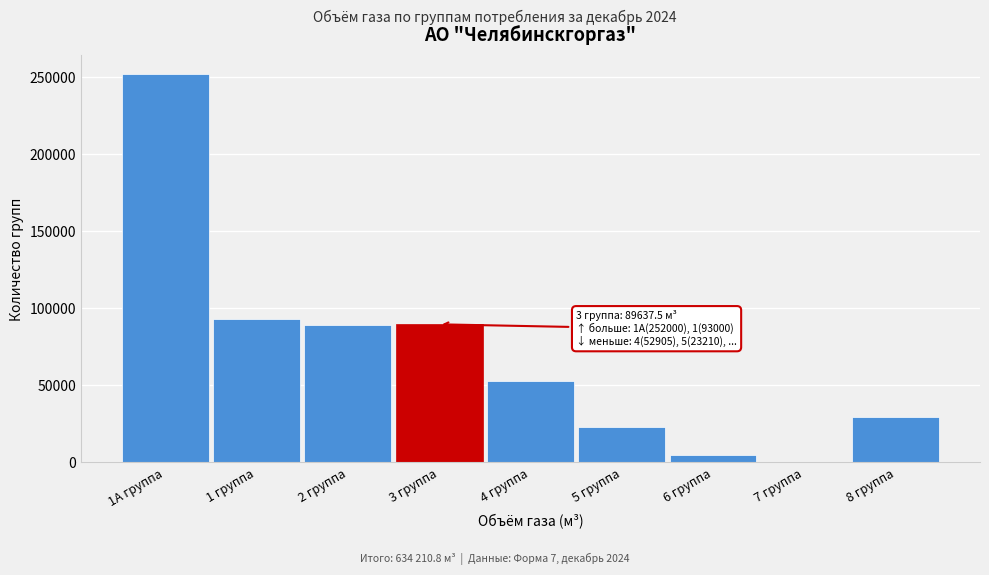

The value at 8 группа is 29359.3. True or false?

True